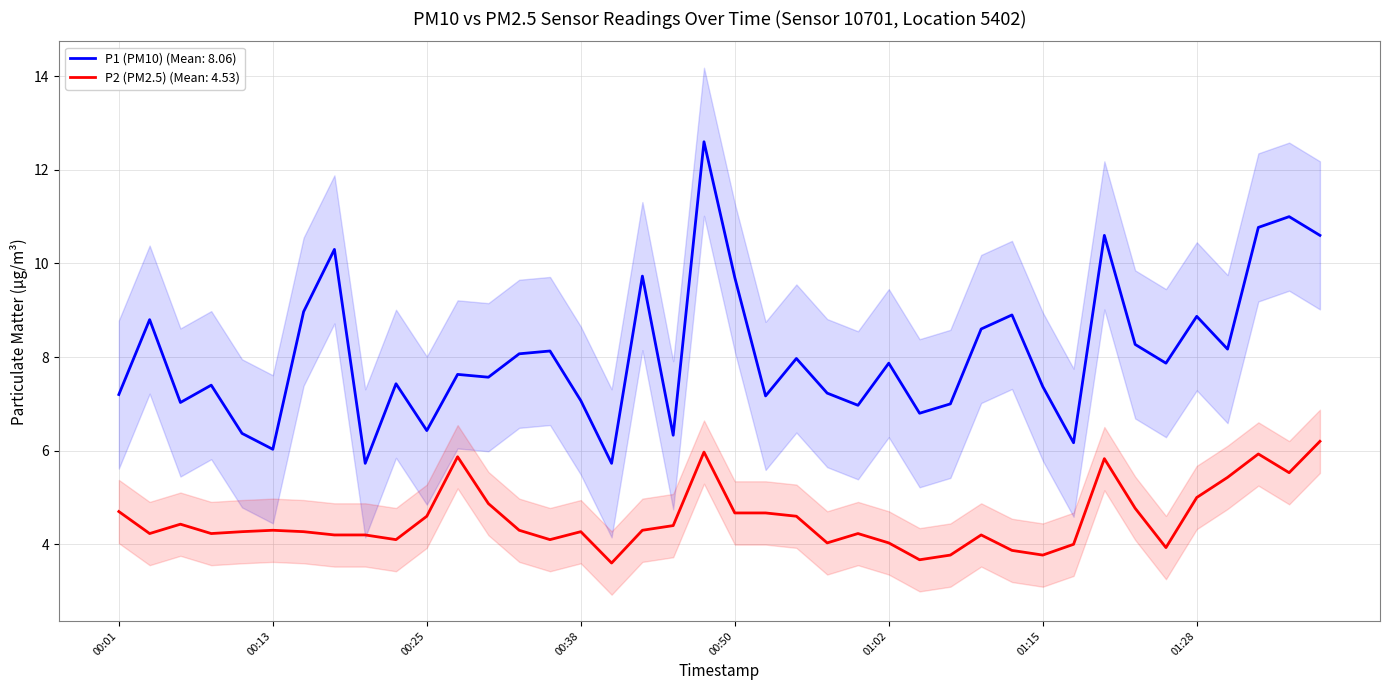

Reading left to right, transcribe all the data shown in this chart.

P1 (PM10): 00:01=7.2	00:03=8.8	00:06=7.0	00:08=7.4	00:11=6.4	00:13=6.0	00:16=9.0	00:18=10.3	00:20=5.7	00:23=7.4	00:25=6.4	00:28=7.6	00:30=7.6	00:33=8.1	00:35=8.1	00:38=7.1	00:40=5.7	00:43=9.7	00:45=6.3	00:47=12.6	00:50=9.7	00:52=7.2	00:55=8.0	00:57=7.2	01:00=7.0	01:02=7.9	01:05=6.8	01:07=7.0	01:10=8.6	01:13=8.9	01:15=7.4	01:18=6.2	01:20=10.6	01:23=8.3	01:26=7.9	01:28=8.9	01:31=8.2	01:33=10.8	01:36=11.0	01:38=10.6
P2 (PM2.5): 00:01=4.7	00:03=4.2	00:06=4.4	00:08=4.2	00:11=4.3	00:13=4.3	00:16=4.3	00:18=4.2	00:20=4.2	00:23=4.1	00:25=4.6	00:28=5.9	00:30=4.9	00:33=4.3	00:35=4.1	00:38=4.3	00:40=3.6	00:43=4.3	00:45=4.4	00:47=6.0	00:50=4.7	00:52=4.7	00:55=4.6	00:57=4.0	01:00=4.2	01:02=4.0	01:05=3.7	01:07=3.8	01:10=4.2	01:13=3.9	01:15=3.8	01:18=4.0	01:20=5.8	01:23=4.8	01:26=3.9	01:28=5.0	01:31=5.4	01:33=5.9	01:36=5.5	01:38=6.2